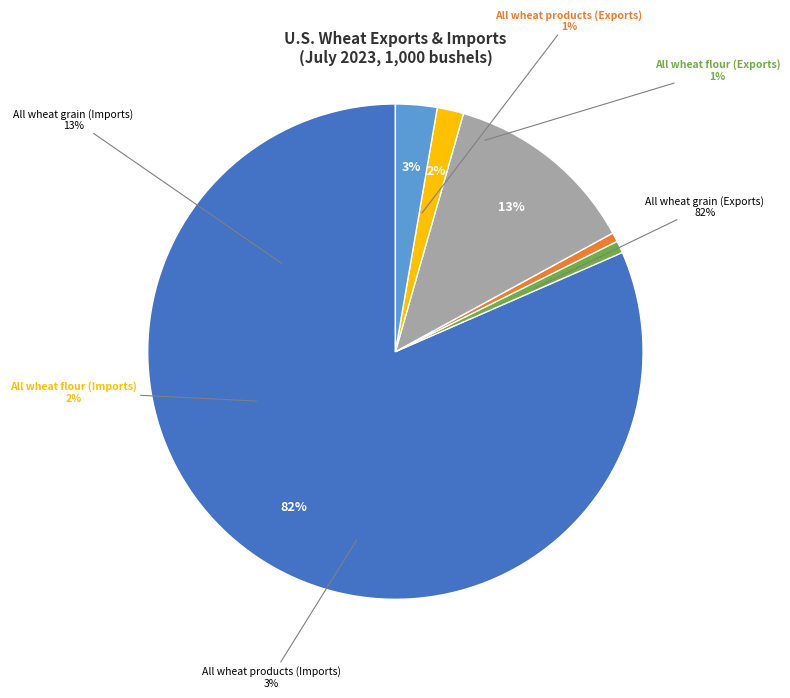

Between All wheat grain (Imports) and All wheat products (Exports), which is larger?

All wheat grain (Imports)